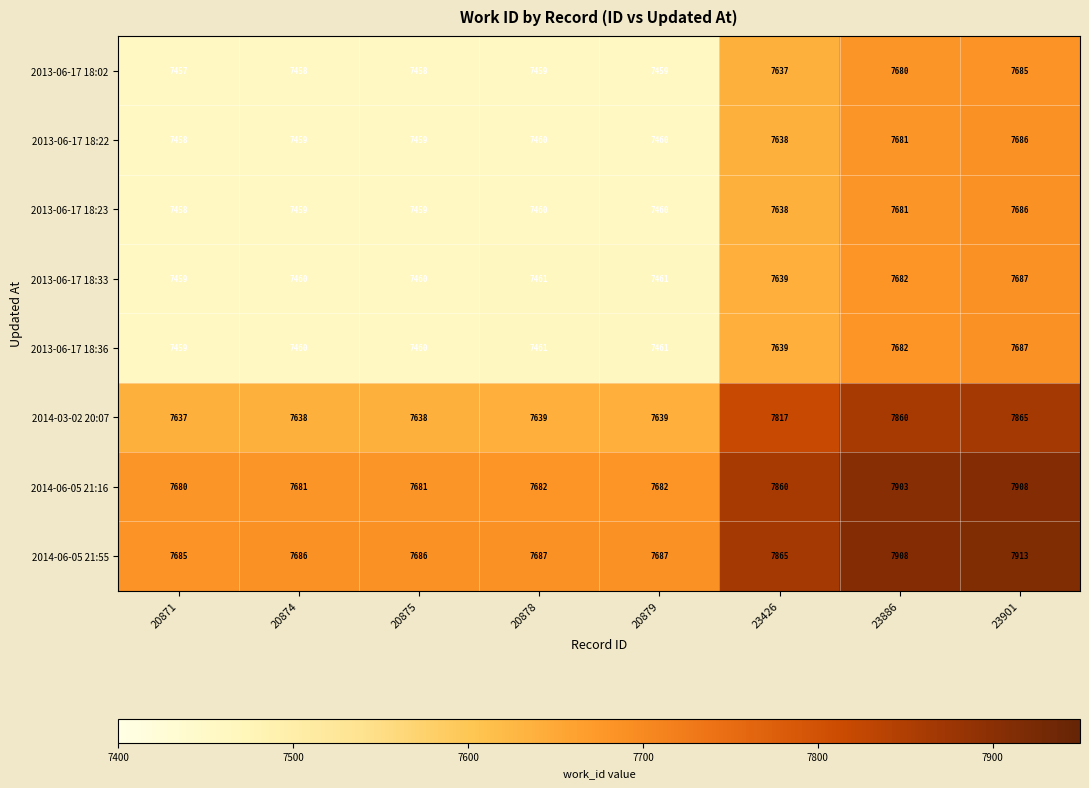

True or false: 2013-06-17 18:23 has a value of 7686 at 23901.

True